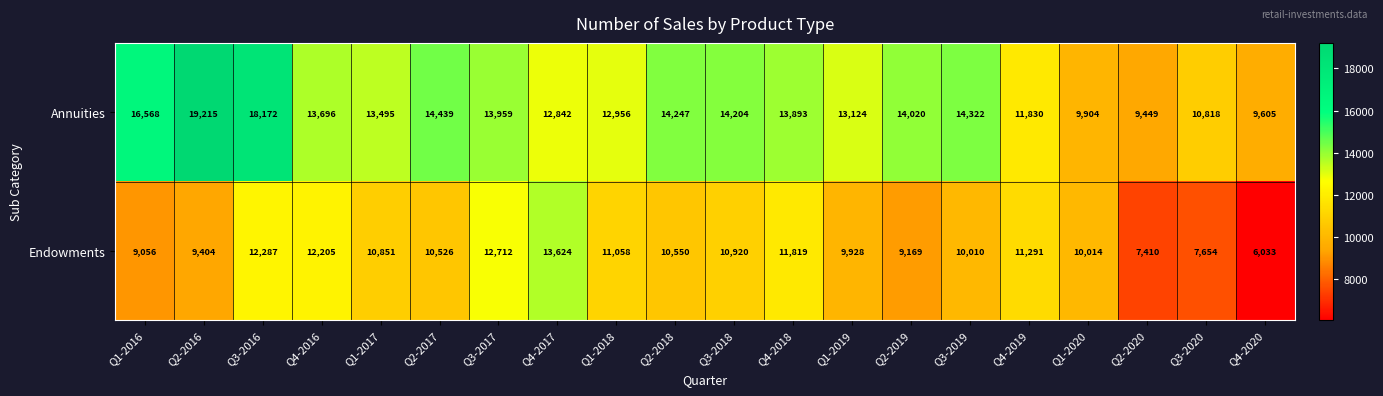

List the labels in order of Annuities value, smallest first.

Q2-2020, Q4-2020, Q1-2020, Q3-2020, Q4-2019, Q4-2017, Q1-2018, Q1-2019, Q1-2017, Q4-2016, Q4-2018, Q3-2017, Q2-2019, Q3-2018, Q2-2018, Q3-2019, Q2-2017, Q1-2016, Q3-2016, Q2-2016